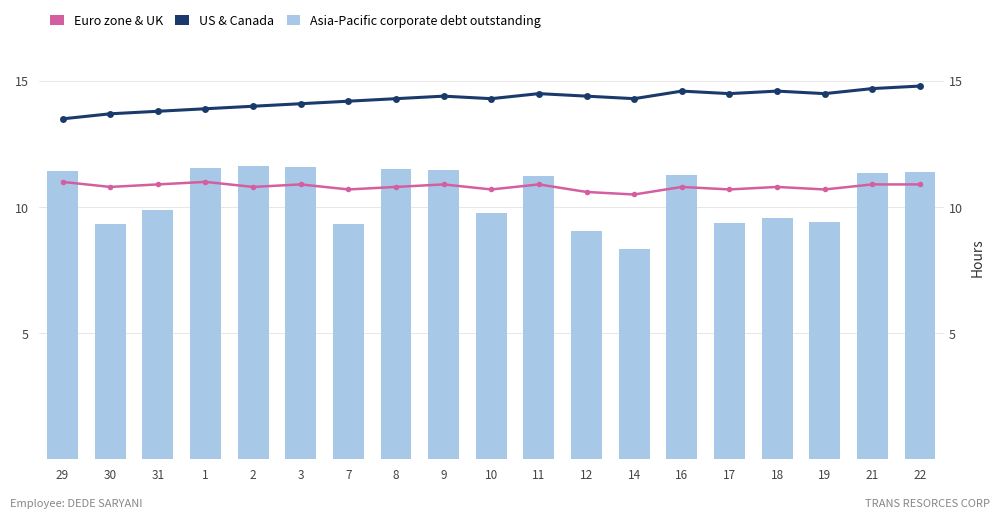

Reading left to right, extract all data points from this chart.

Euro zone & UK: 29=11.0	30=10.8	31=10.9	1=11.0	2=10.8	3=10.9	7=10.7	8=10.8	9=10.9	10=10.7	11=10.9	12=10.6	14=10.5	16=10.8	17=10.7	18=10.8	19=10.7	21=10.9	22=10.9
US & Canada: 29=13.5	30=13.7	31=13.8	1=13.9	2=14.0	3=14.1	7=14.2	8=14.3	9=14.4	10=14.3	11=14.5	12=14.4	14=14.3	16=14.6	17=14.5	18=14.6	19=14.5	21=14.7	22=14.8
Asia-Pacific corporate debt outstanding: 29=11.4	30=9.3	31=9.9	1=11.6	2=11.6	3=11.6	7=9.3	8=11.5	9=11.5	10=9.8	11=11.2	12=9.1	14=8.3	16=11.3	17=9.4	18=9.6	19=9.4	21=11.4	22=11.4